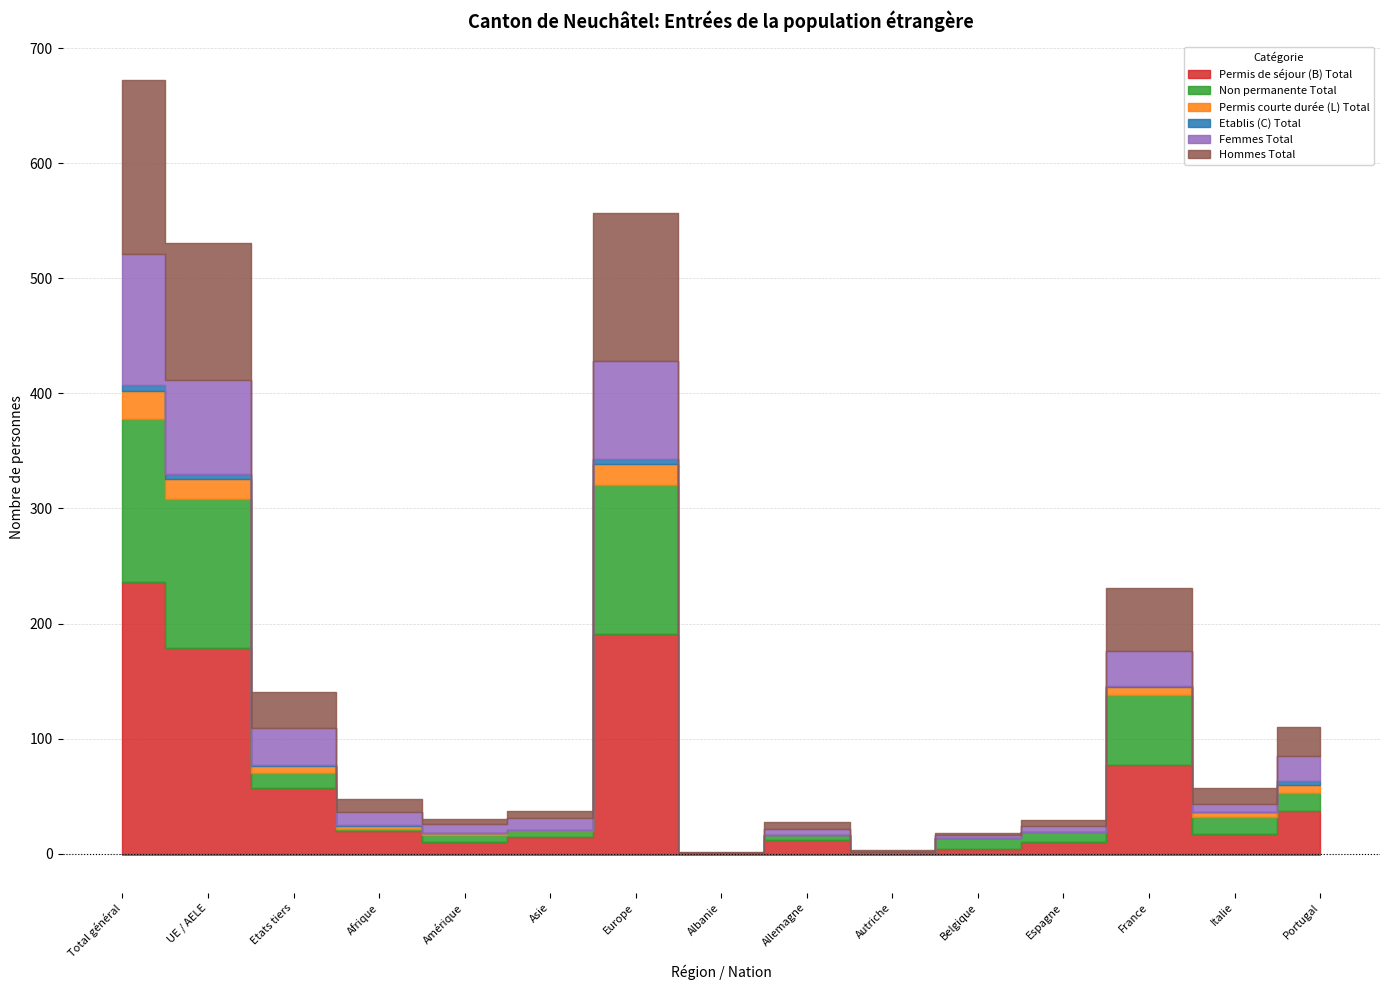

True or false: Permis courte durée (L) Total and Hommes Total intersect in this chart.

False